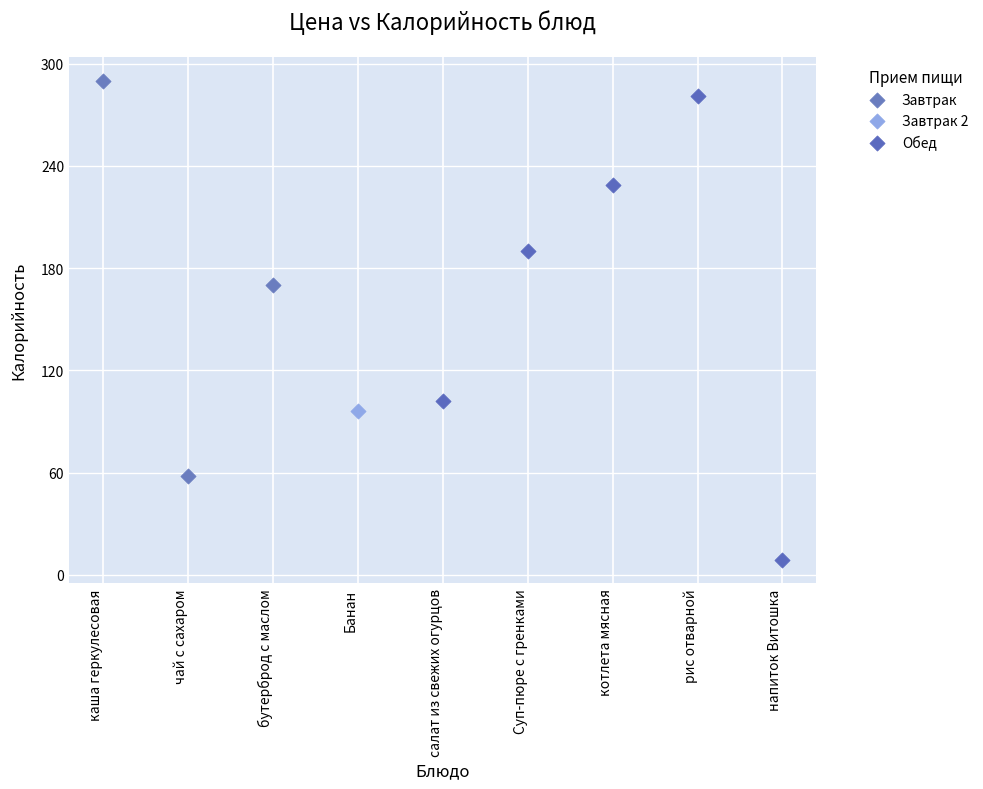

What are all the series names shown in the legend?

Завтрак, Завтрак 2, Обед